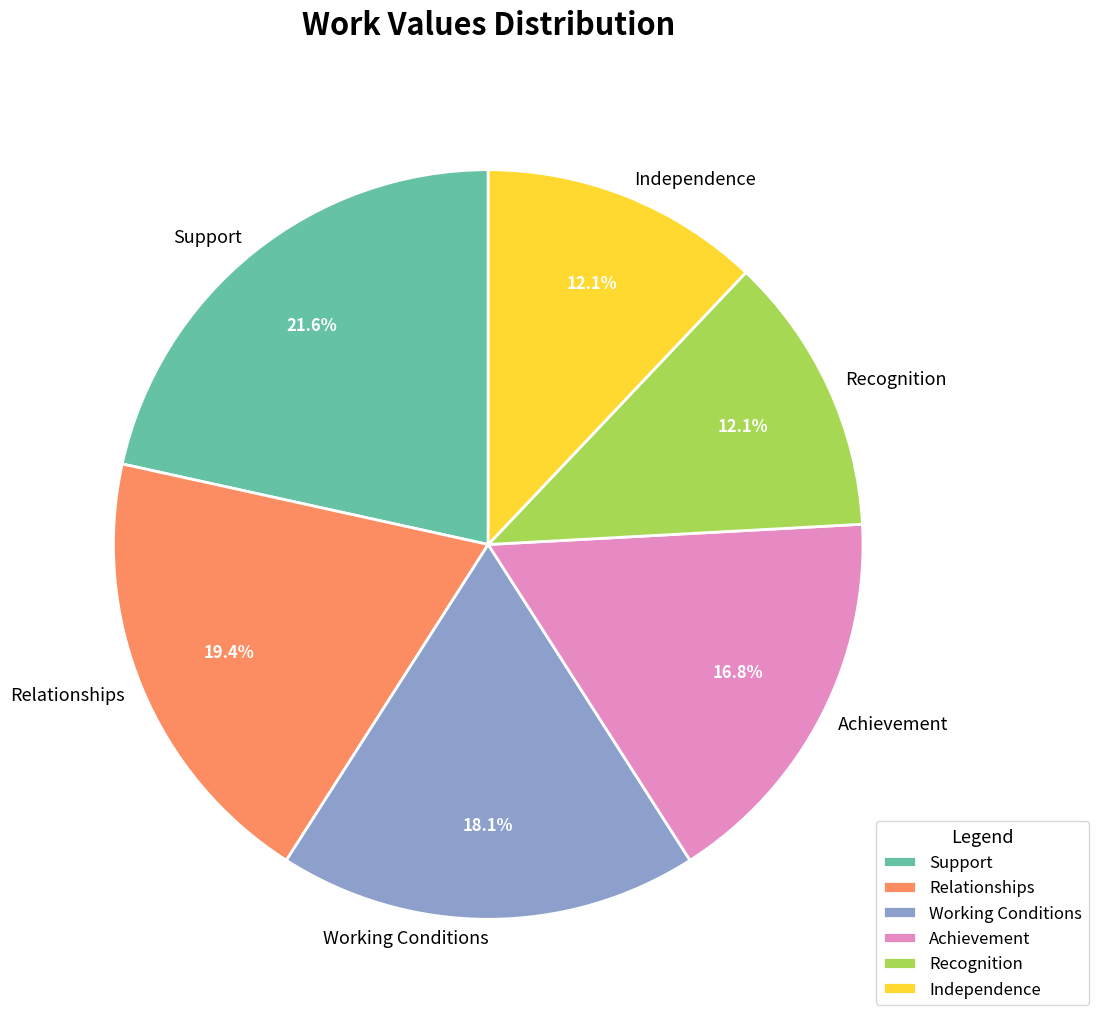

Approximately how many times larger is the value at Independence compared to Achievement?

0.7